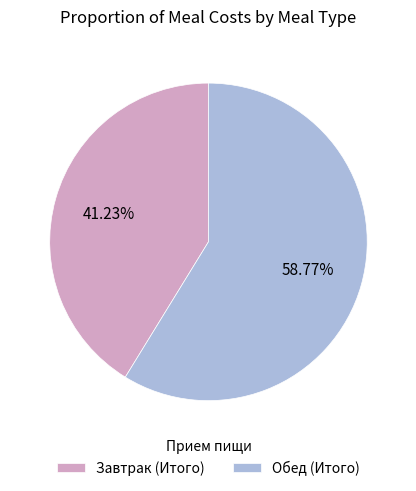

To the nearest percent, what percentage of the pie is Обед (Итого)?

59%